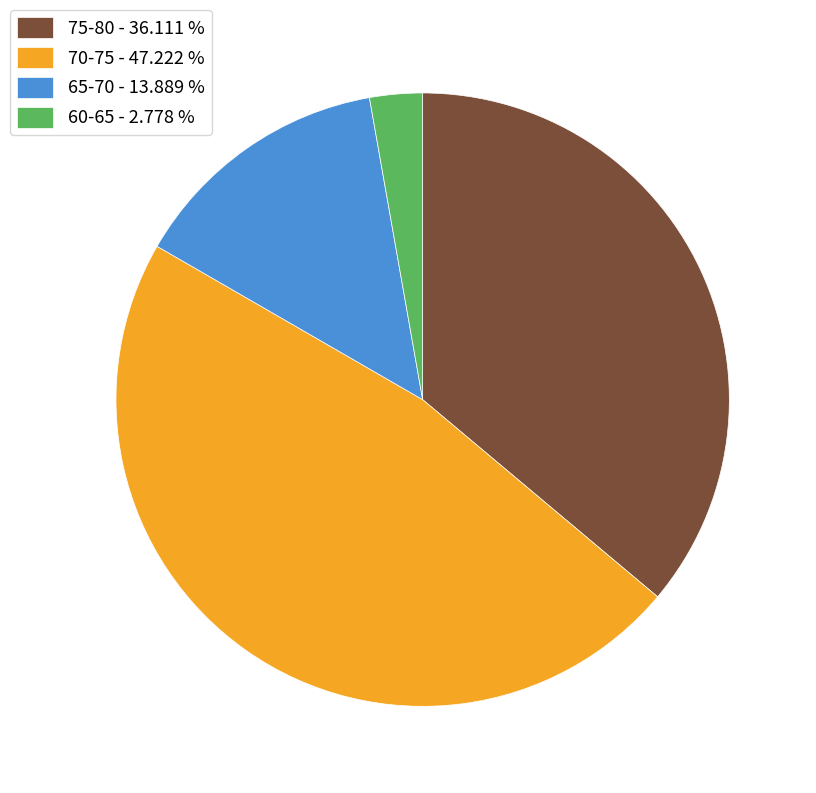

What is the largest slice in the pie chart?

70-75 - 47.222 %